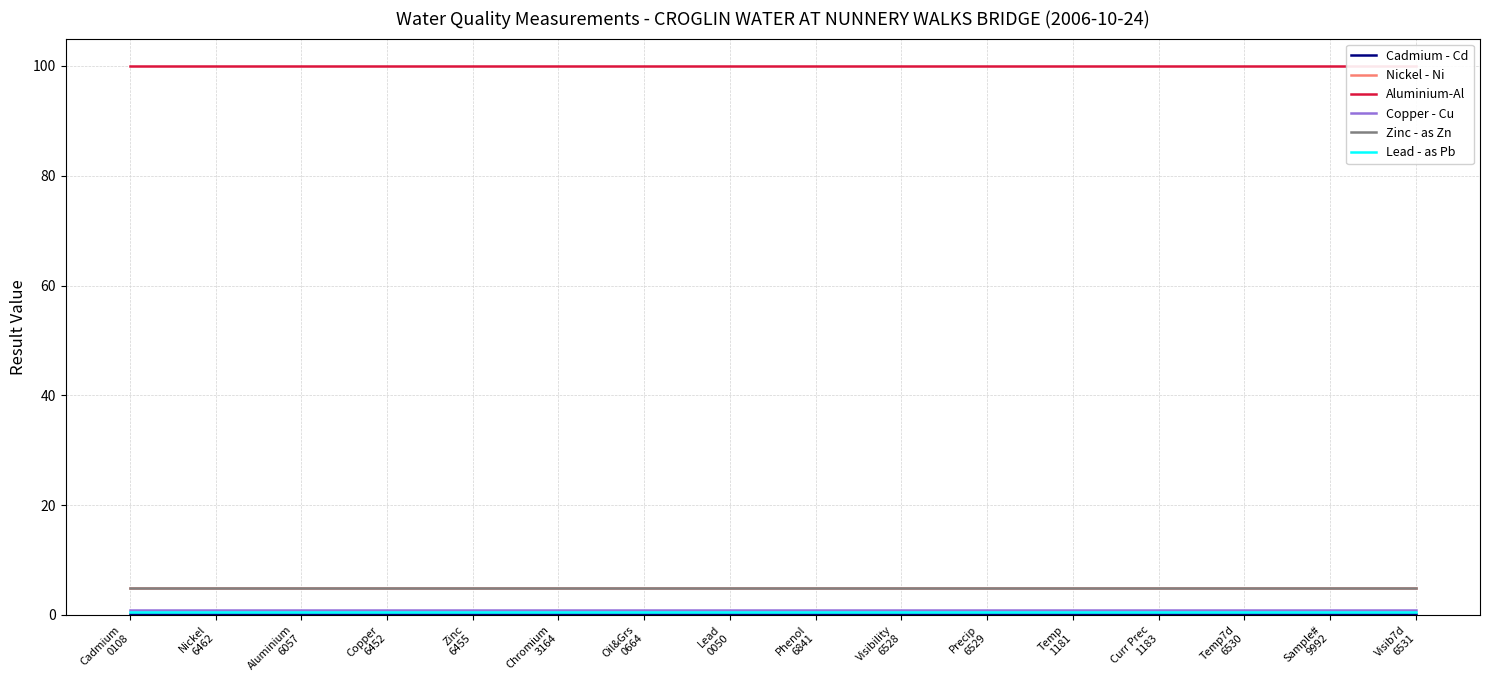

True or false: Copper - Cu has a value of 0.8 at Precip
6529.

True